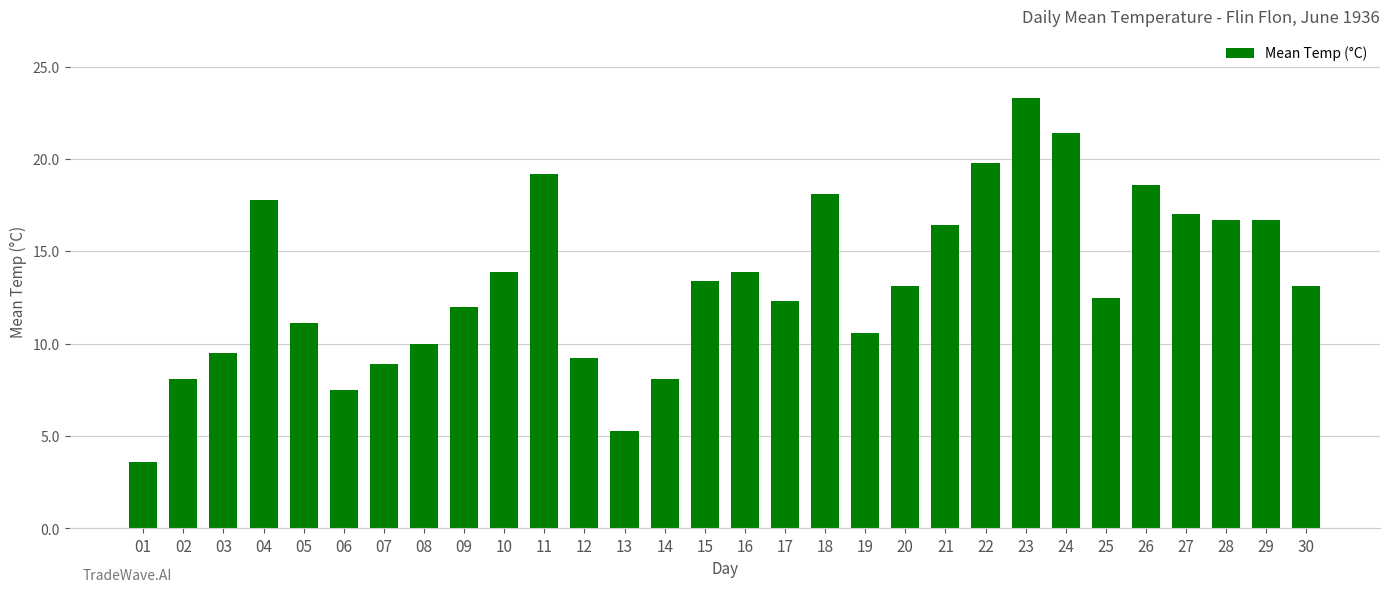

Count the number of data series in this chart.

1